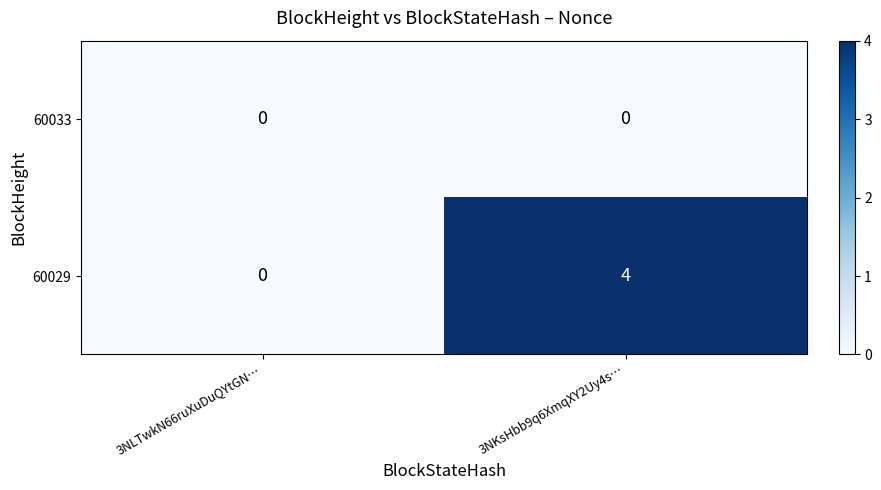

Reading left to right, transcribe all the data shown in this chart.

60033: 0	0
60029: 0	4